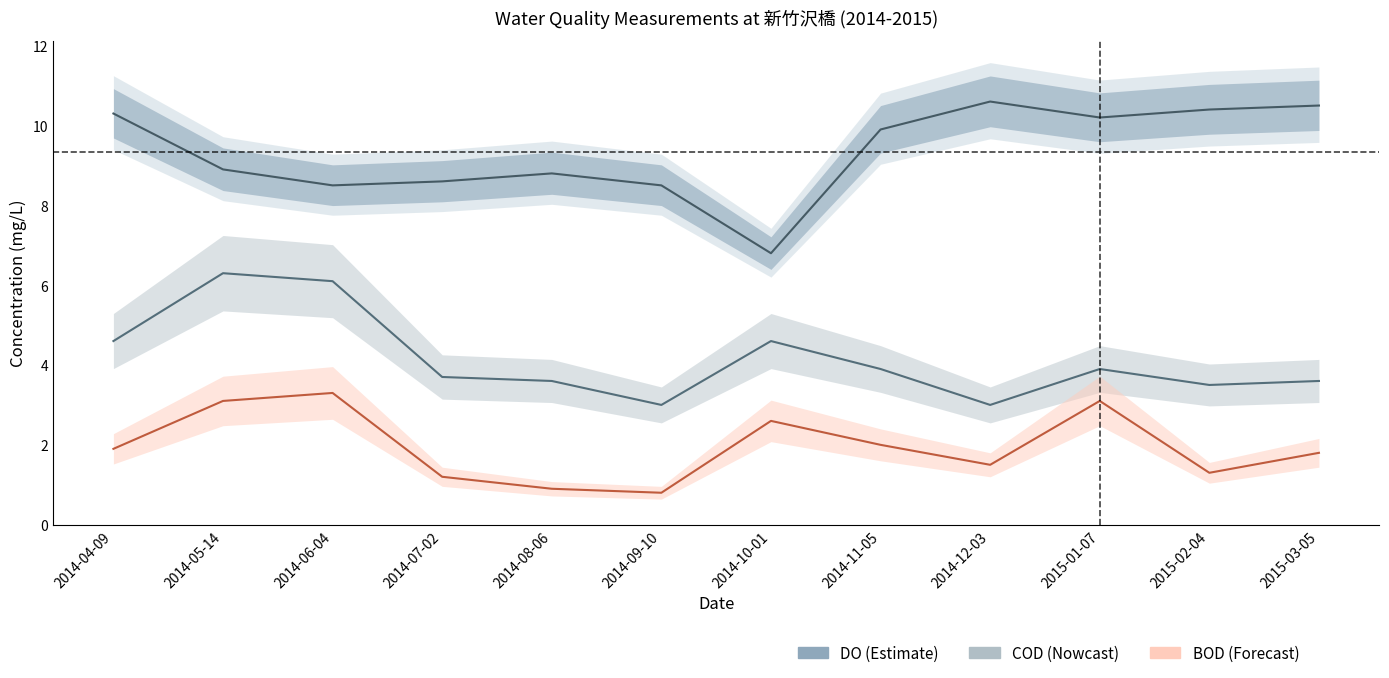

The COD series shows 5.7 at 2014-07-02. True or false?

False